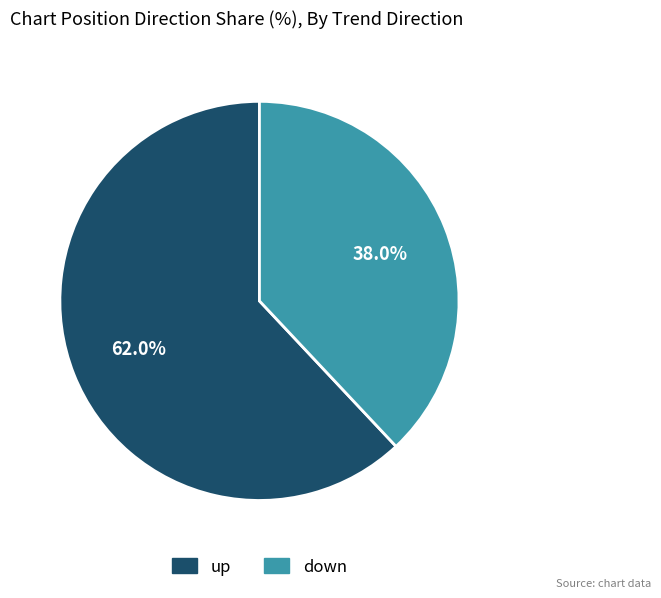

Approximately how many times larger is the value at up compared to down?

1.6